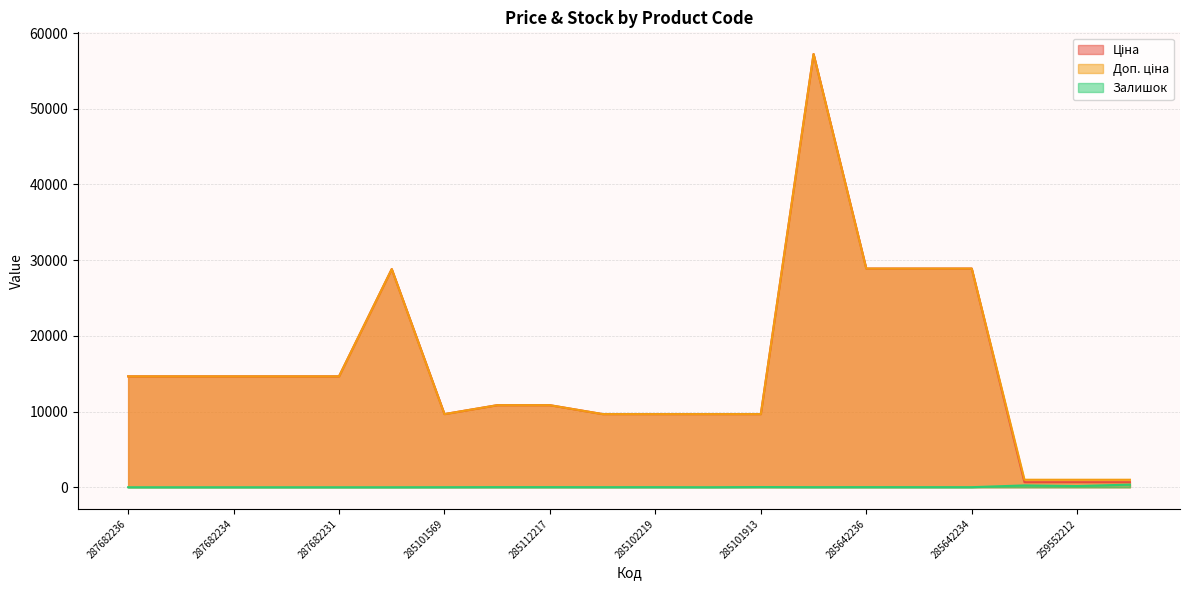

In Доп. ціна, how many points are lower than both neighbors (excluding endpoints)?

1